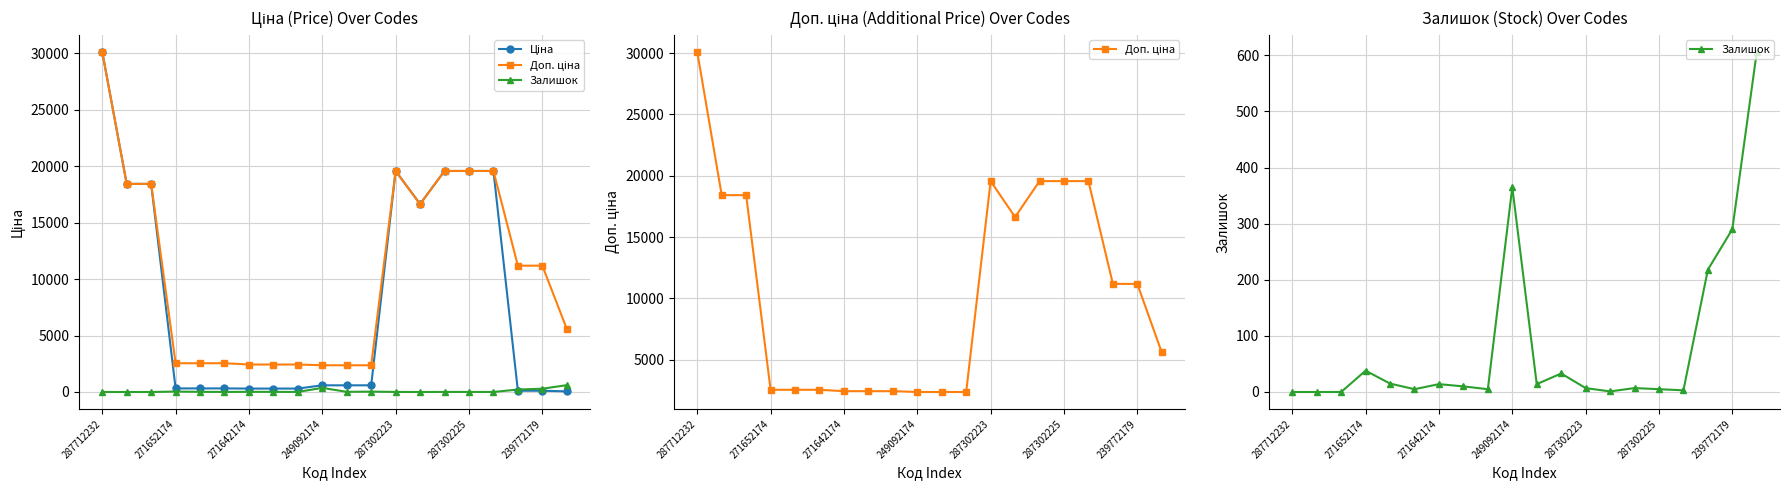

Which label corresponds to the smallest value in the chart?

287712232